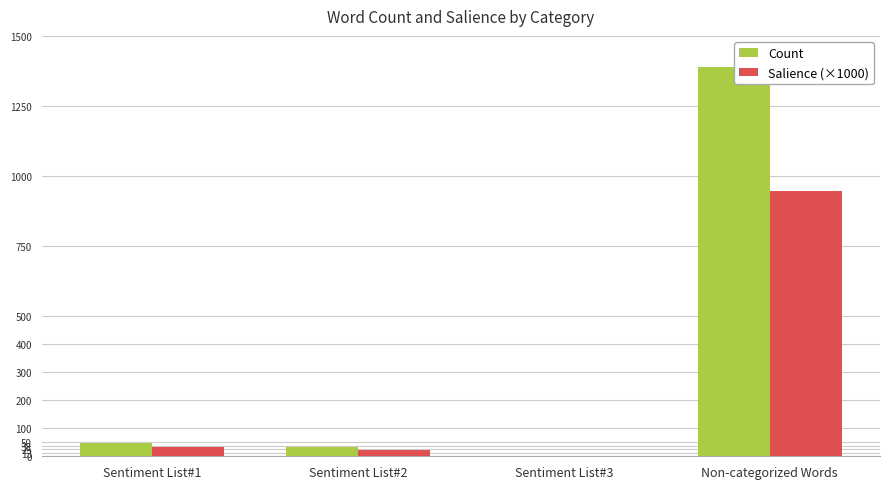

Is it true that Count equals 1835.7 at Non-categorized Words?

False